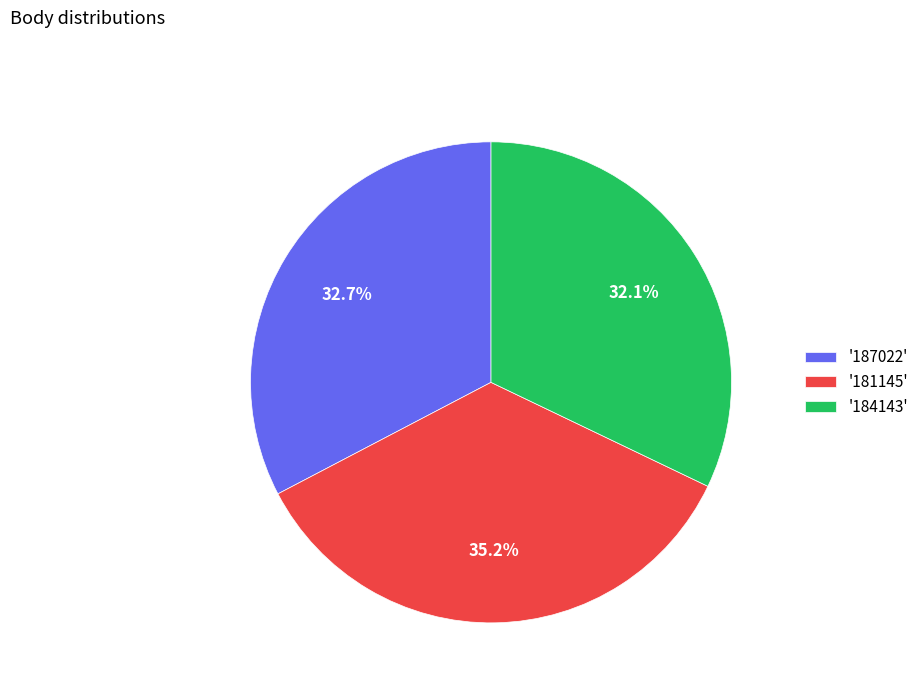

Which category has the smallest portion of the pie?

'184143'